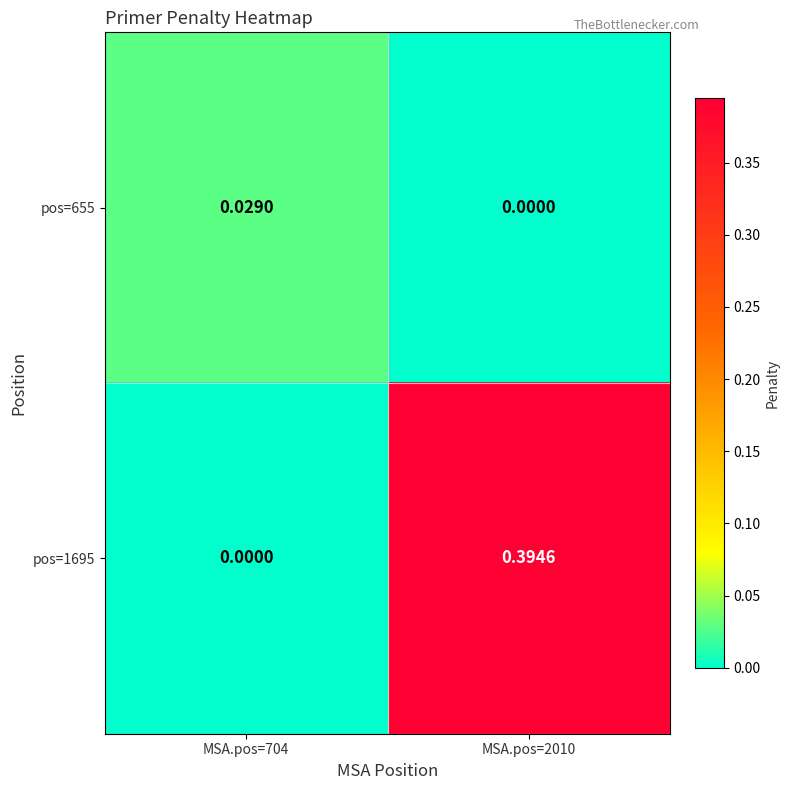

Which series changed the most between MSA.pos=704 and MSA.pos=2010?

pos=1695